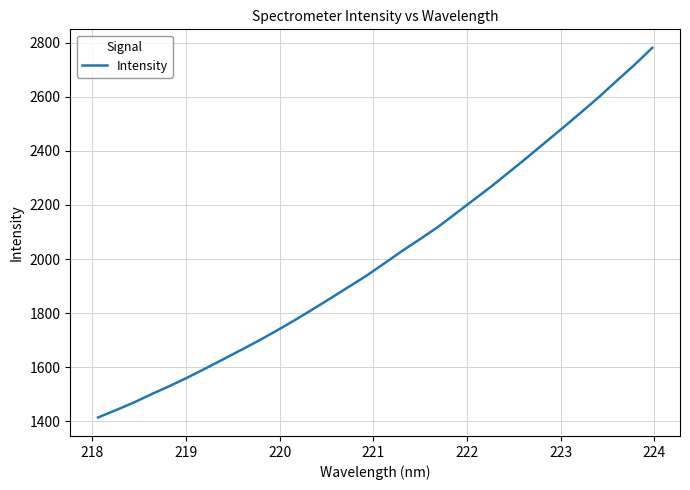

What is the smallest value displayed?

1413.6